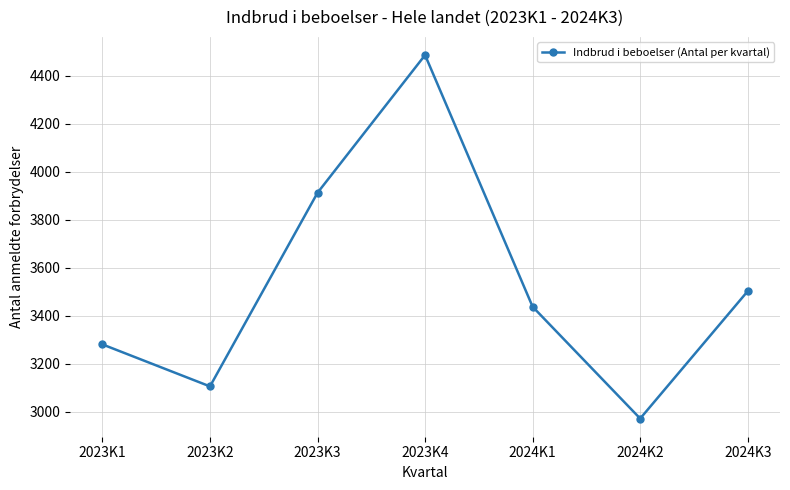

Reading left to right, transcribe all the data shown in this chart.

3281	3106	3913	4487	3438	2972	3503